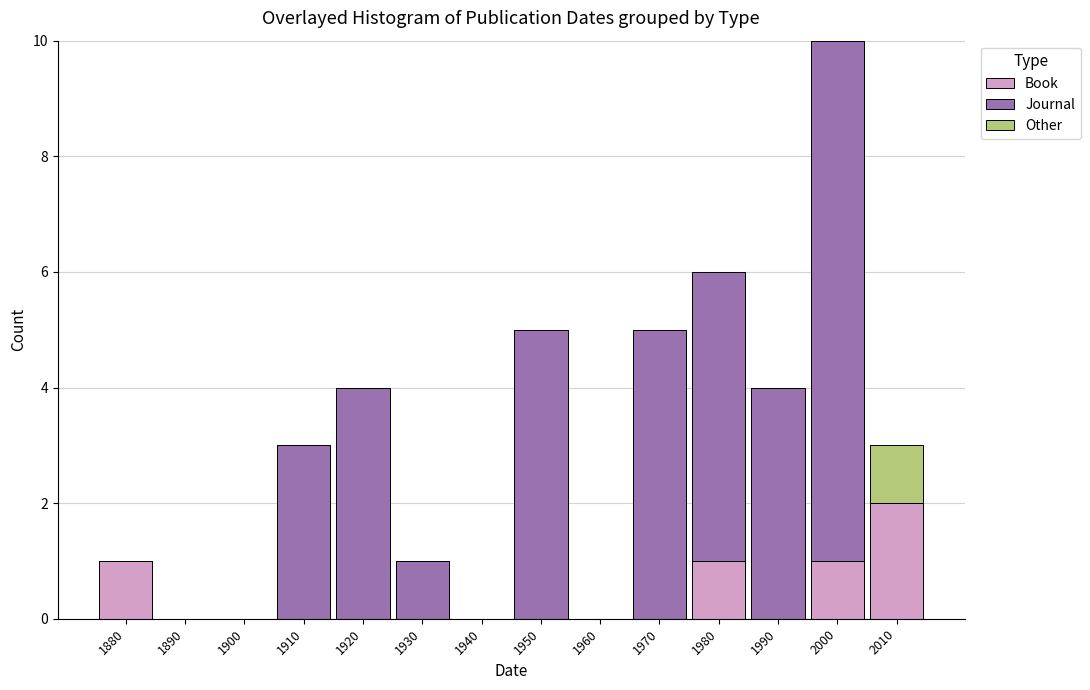

At which category is the sum across all series the highest?

2000